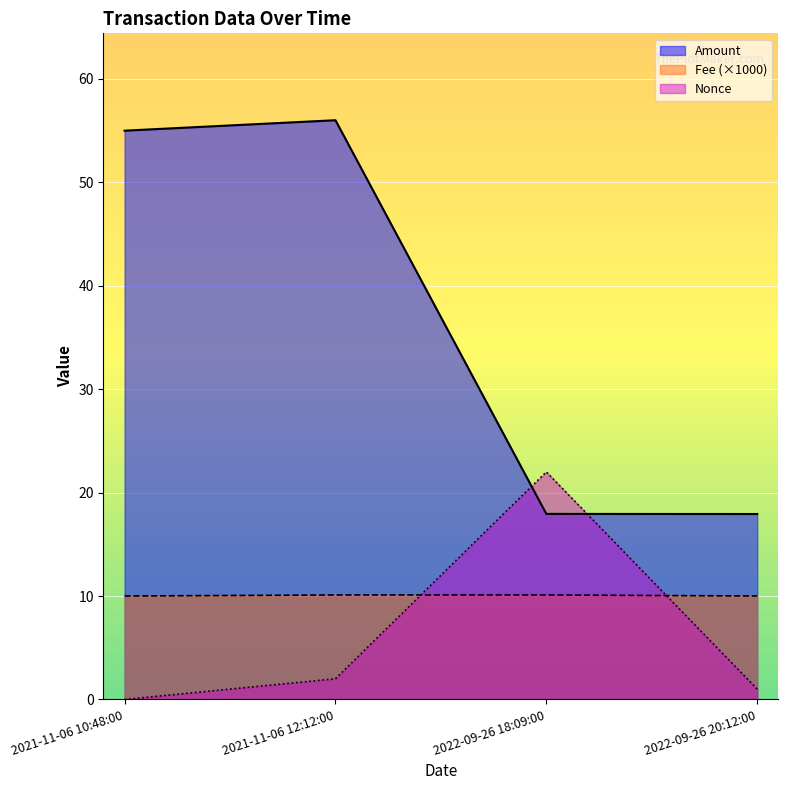

At which category is the sum across all series the highest?

2021-11-06 12:12:00